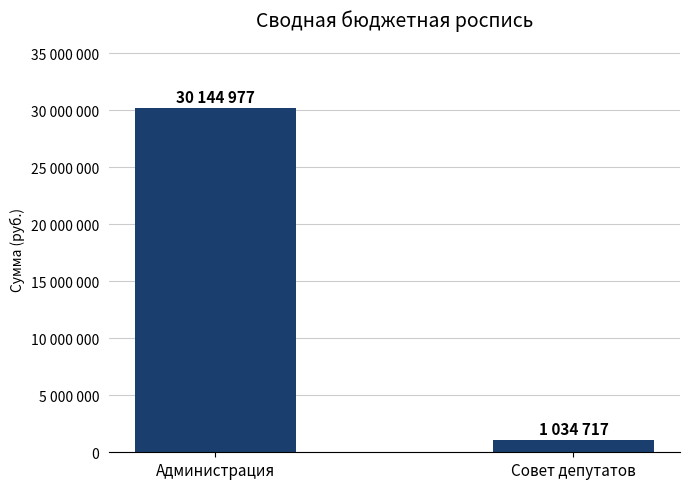

Where is the data nearest to the value 15589846?

Совет депутатов